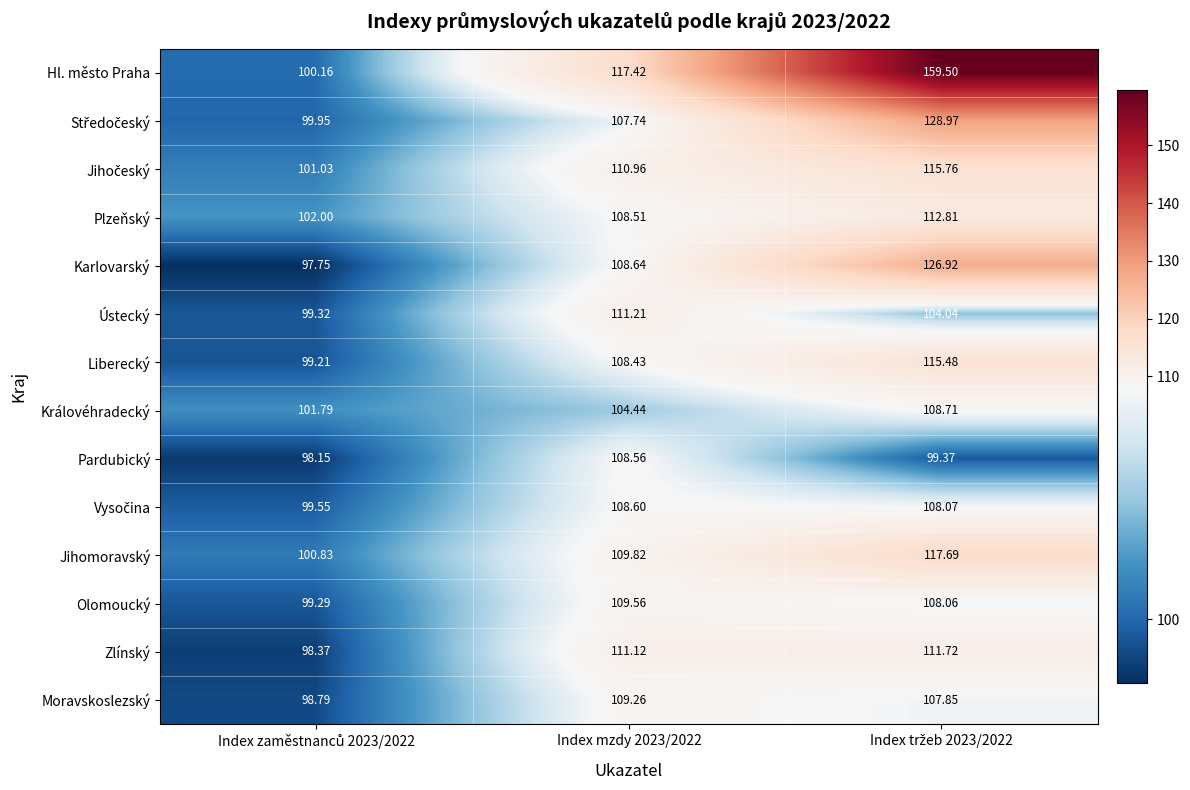

Count the number of categories in the chart.

3